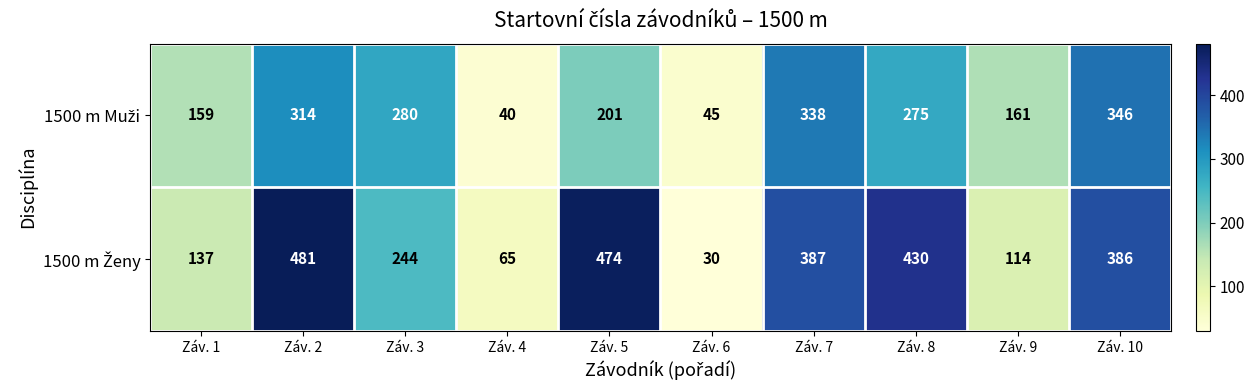

What is the total value across all series at Záv. 9?

275